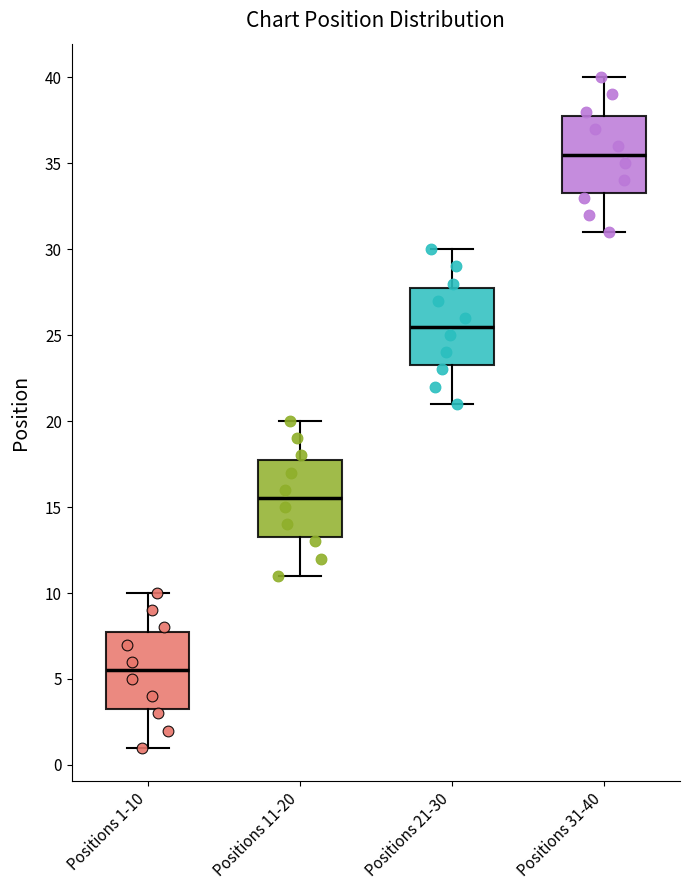

Where is the lower edge of the box for Positions 31-40 on the y-axis? The values are not printed on the chart, so give them approximately, as read against the axis.

33.5